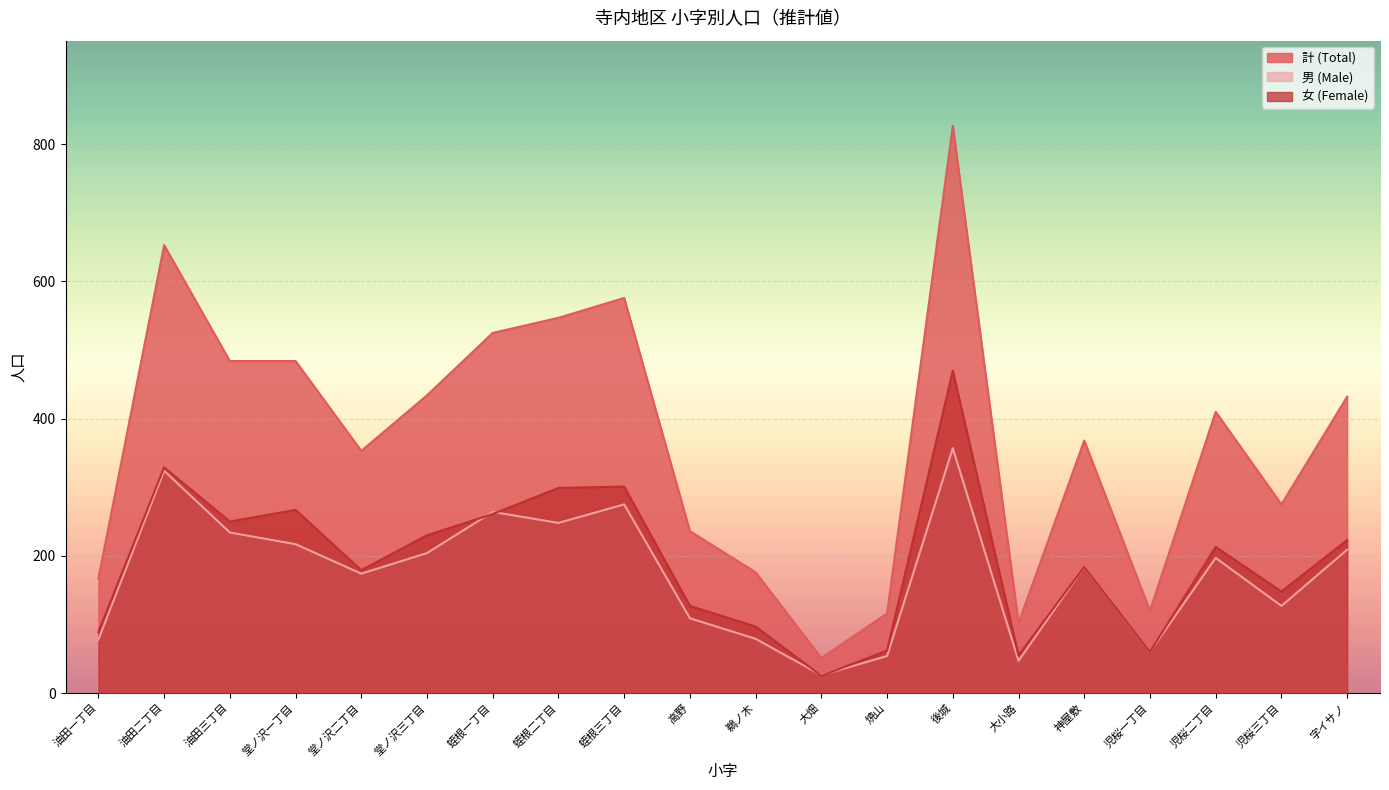

What position from the left is 大畑?

12